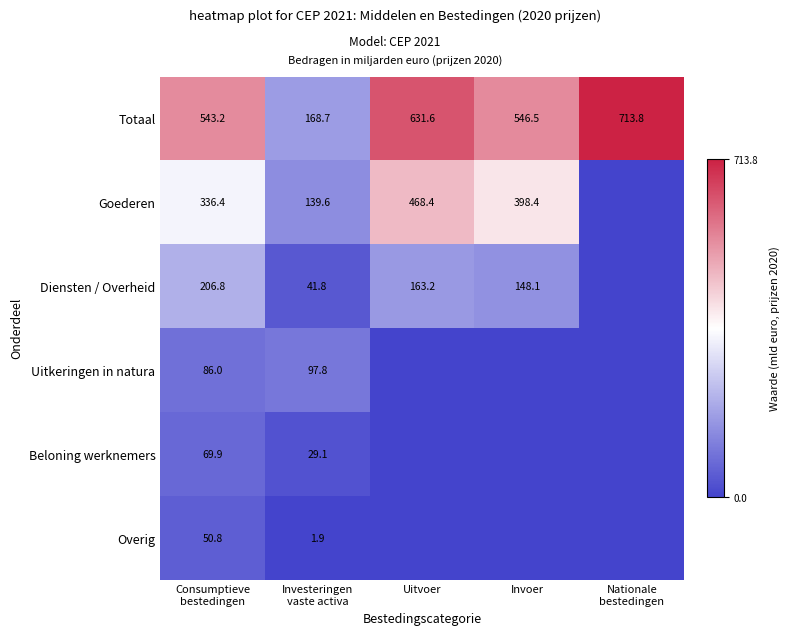

True or false: Goederen has a value of 468.4 at Uitvoer.

True